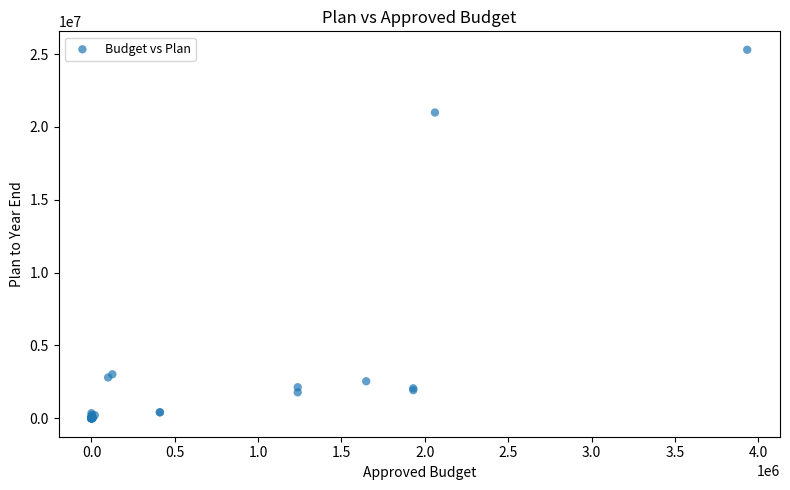

What Y value in the scatter plot is closest to 12646001?

20985841.6